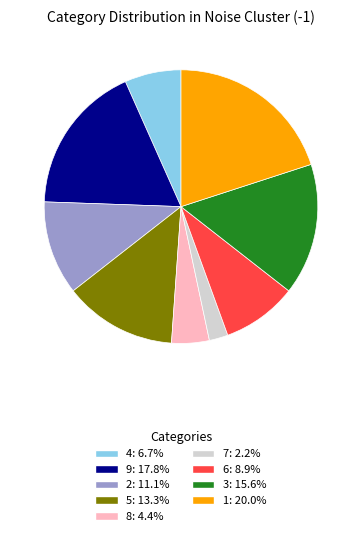

Is the sum of 5: 13.3% and 8: 4.4% greater than half?

No